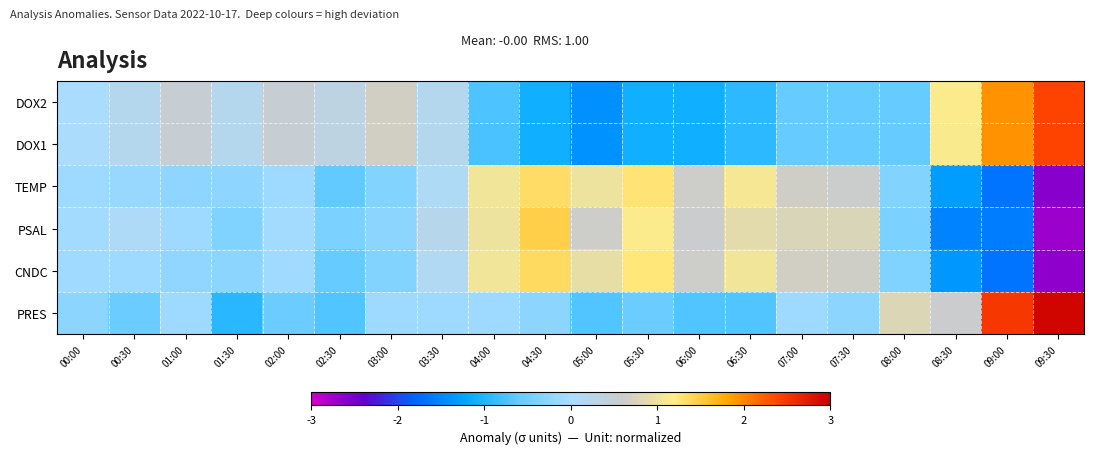

Reading right to left, what are all the values shown in this chart?

DOX2: 09:30=2.4	09:00=1.9	08:30=1.2	08:00=-0.6	07:30=-0.6	07:00=-0.6	06:30=-0.9	06:00=-1.1	05:30=-1.1	05:00=-1.4	04:30=-1.1	04:00=-0.7	03:30=0.2	03:00=0.7	02:30=0.3	02:00=0.5	01:30=0.2	01:00=0.5	00:30=0.2	00:00=0.0
DOX1: 09:30=2.4	09:00=1.9	08:30=1.1	08:00=-0.6	07:30=-0.6	07:00=-0.6	06:30=-0.9	06:00=-1.1	05:30=-1.1	05:00=-1.4	04:30=-1.1	04:00=-0.8	03:30=0.2	03:00=0.7	02:30=0.3	02:00=0.5	01:30=0.2	01:00=0.5	00:30=0.2	00:00=0.0
TEMP: 09:30=-2.6	09:00=-1.7	08:30=-1.3	08:00=-0.3	07:30=0.6	07:00=0.6	06:30=1.1	06:00=0.6	05:30=1.3	05:00=1.0	04:30=1.4	04:00=1.1	03:30=0.1	03:00=-0.3	02:30=-0.6	02:00=-0.1	01:30=-0.2	01:00=-0.2	00:30=-0.1	00:00=-0.1
PSAL: 09:30=-2.7	09:00=-1.6	08:30=-1.5	08:00=-0.4	07:30=0.8	07:00=0.8	06:30=0.9	06:00=0.6	05:30=1.2	05:00=0.6	04:30=1.5	04:00=1.0	03:30=0.2	03:00=-0.3	02:30=-0.4	02:00=-0.1	01:30=-0.4	01:00=-0.1	00:30=0.1	00:00=-0.1
CNDC: 09:30=-2.6	09:00=-1.7	08:30=-1.3	08:00=-0.4	07:30=0.6	07:00=0.7	06:30=1.0	06:00=0.6	05:30=1.3	05:00=0.9	04:30=1.4	04:00=1.0	03:30=0.1	03:00=-0.3	02:30=-0.6	02:00=-0.1	01:30=-0.3	01:00=-0.2	00:30=-0.1	00:00=-0.1
PRES: 09:30=2.9	09:00=2.5	08:30=0.6	08:00=0.8	07:30=-0.3	07:00=-0.1	06:30=-0.7	06:00=-0.7	05:30=-0.6	05:00=-0.7	04:30=-0.3	04:00=-0.1	03:30=-0.1	03:00=-0.1	02:30=-0.7	02:00=-0.6	01:30=-1.0	01:00=-0.1	00:30=-0.6	00:00=-0.3